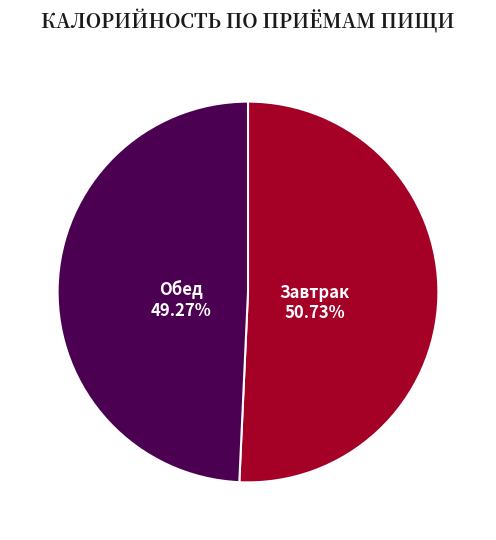

To the nearest percent, what percentage of the pie is Завтрак?

51%